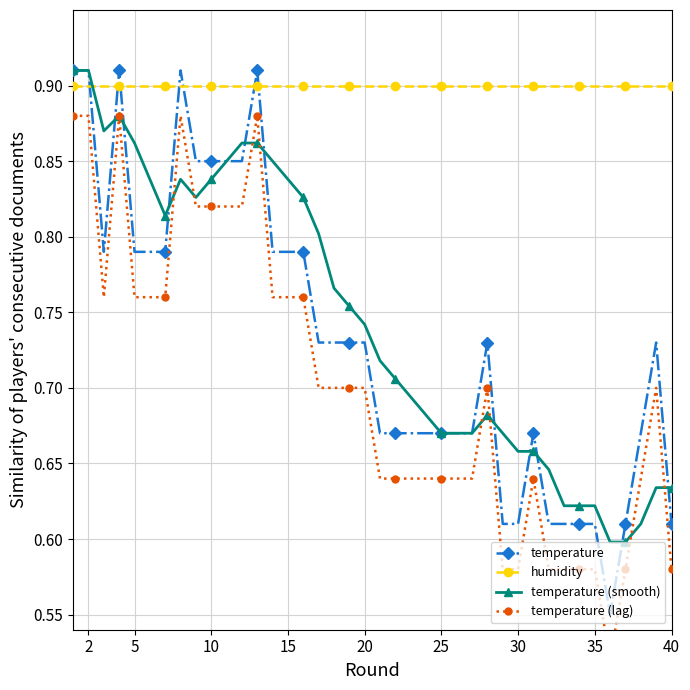

True or false: humidity and temperature intersect in this chart.

True